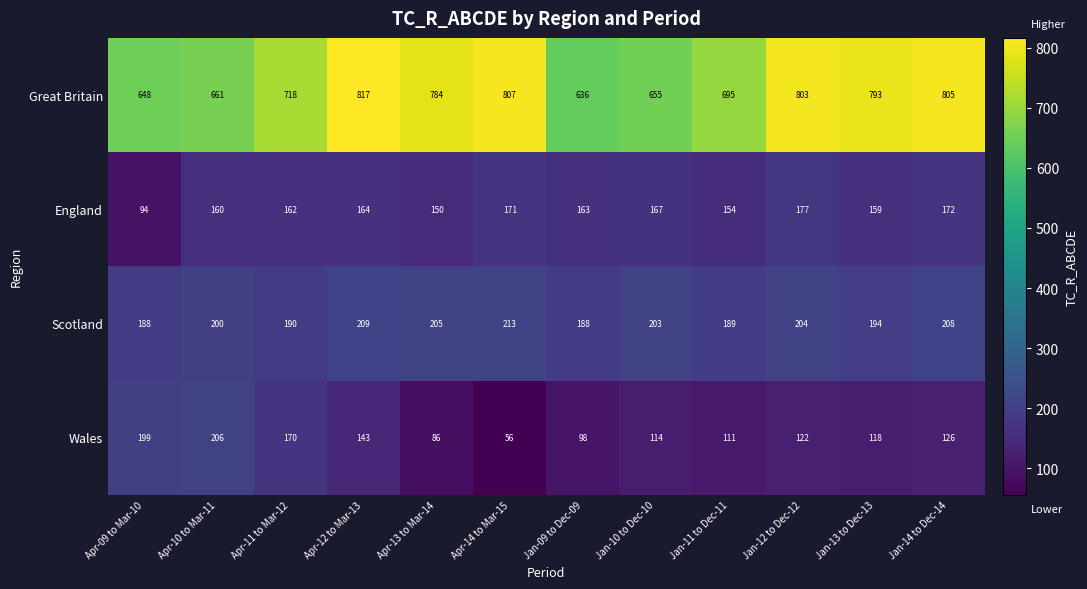

The Scotland series shows 128 at Jan-10 to Dec-10. True or false?

False